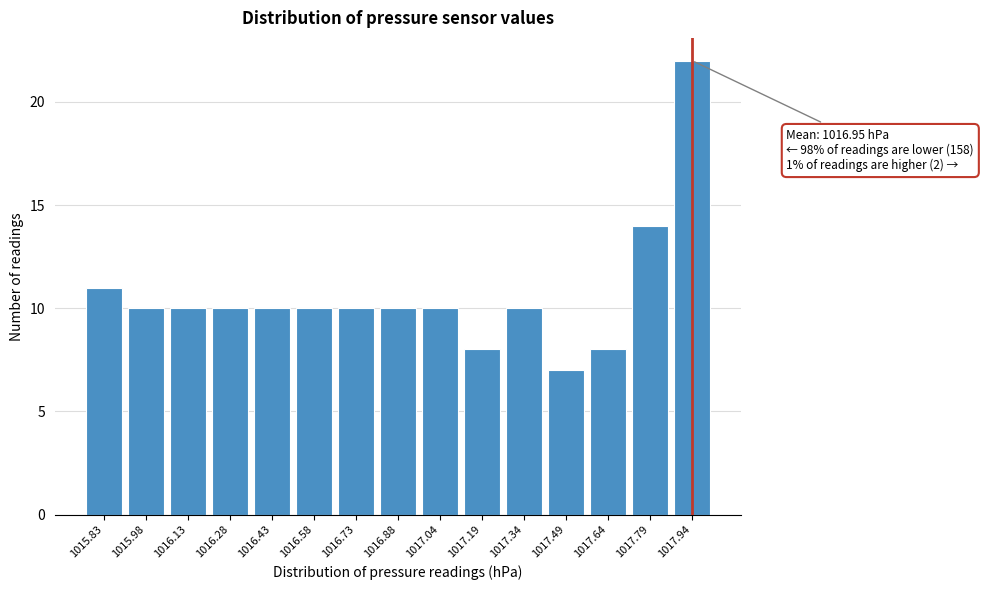

Over which range of the x-axis is the bar tallest?

1017.86 to 1018.02